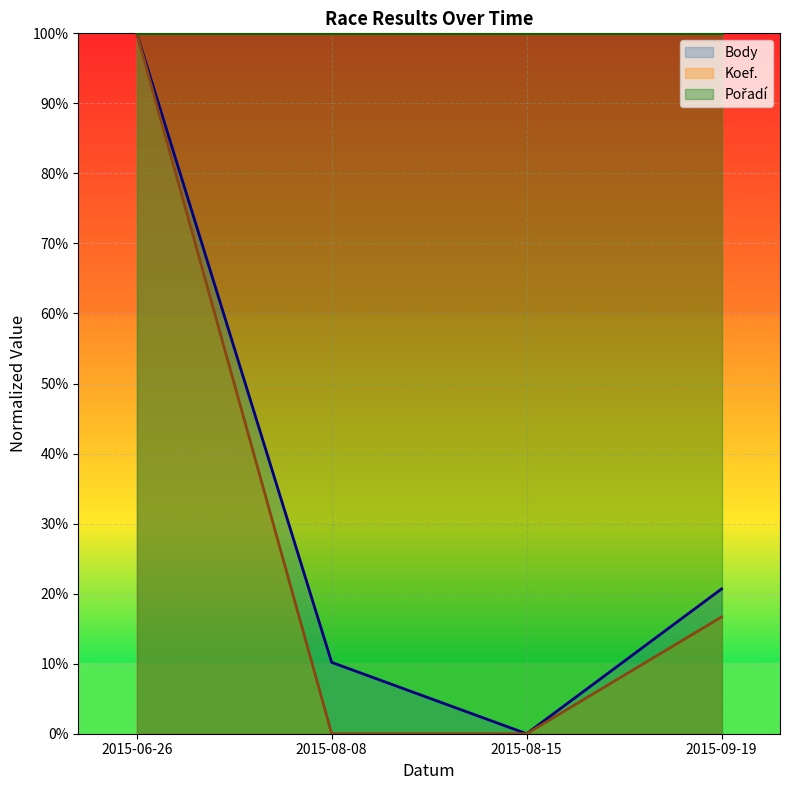

True or false: Body and Koef. intersect in this chart.

False